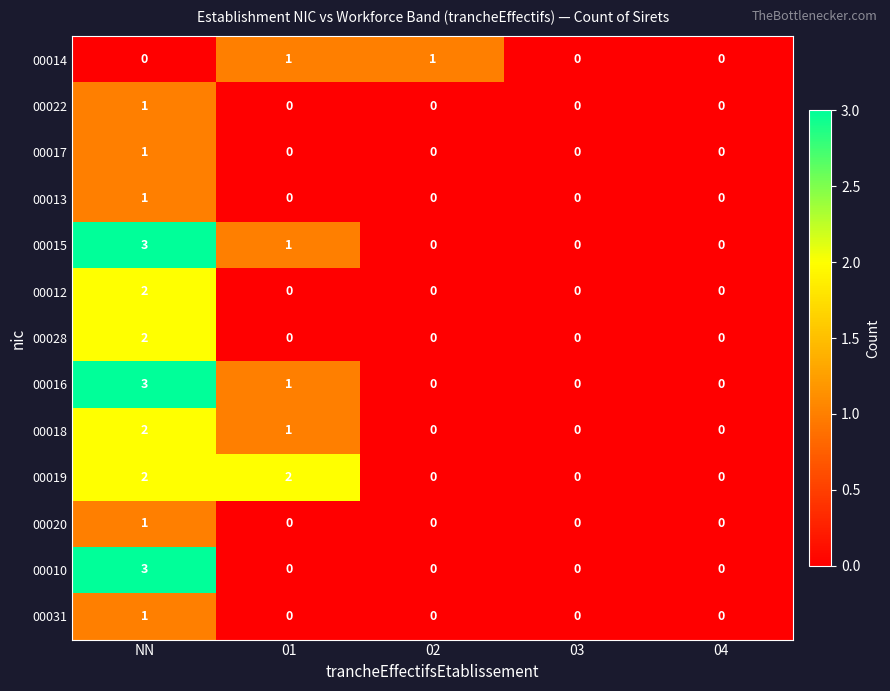

At which category is the sum across all series the highest?

NN